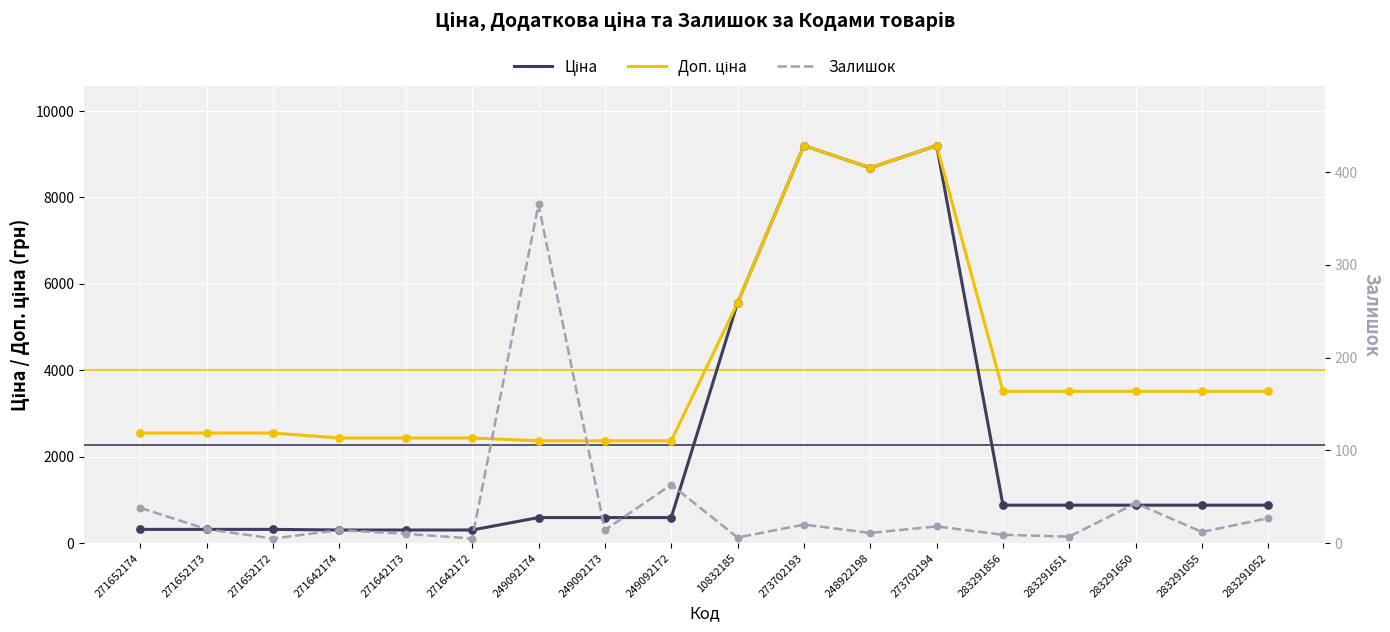

What is the total value across all series at 273702193?

18412.5